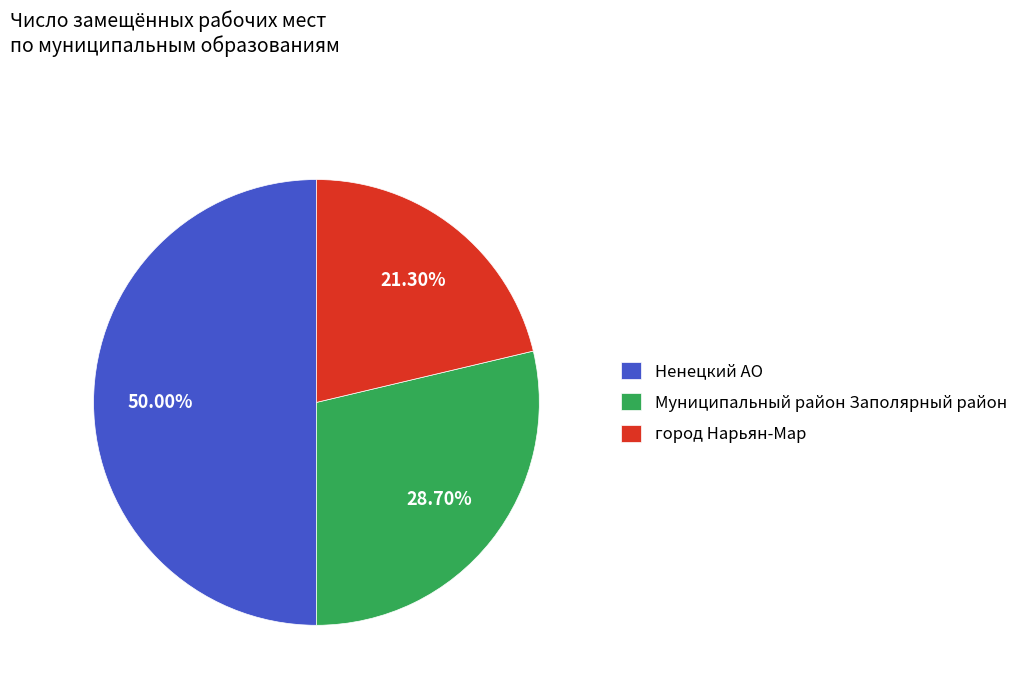

The город Нарьян-Мар slice represents 28% of the pie. True or false?

False